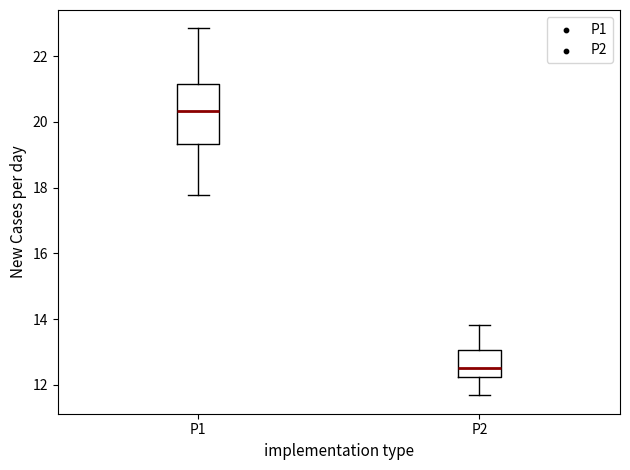

Which box's median line is the lowest?

P2